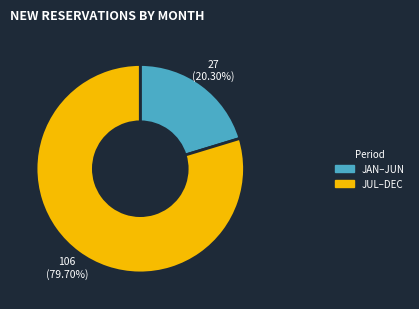

Combined, do JAN–JUN and JUL–DEC account for over 50%?

Yes